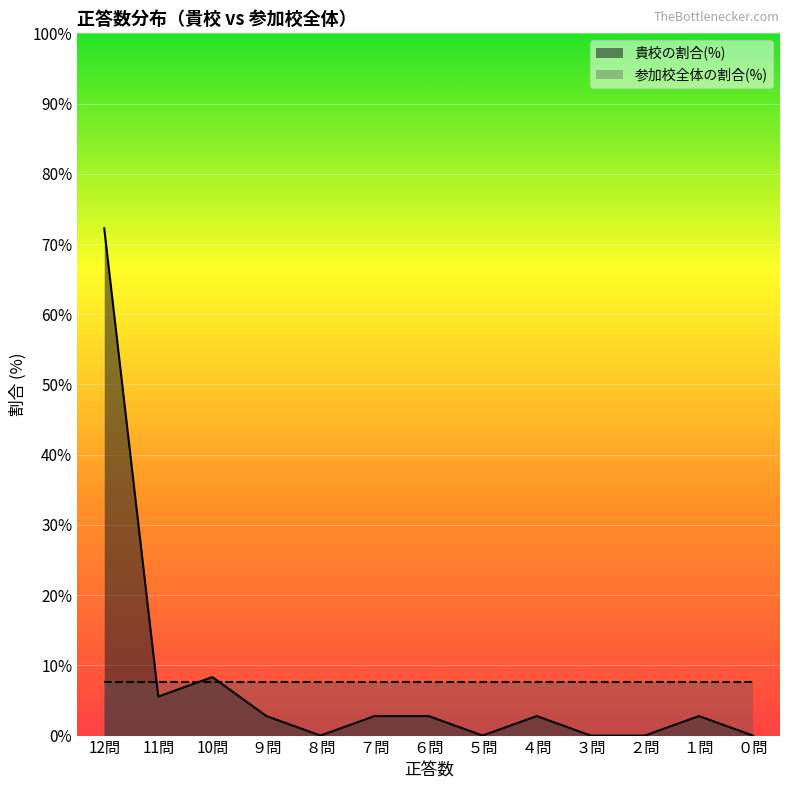

True or false: there are more than 2 points higher than both neighbors.

True